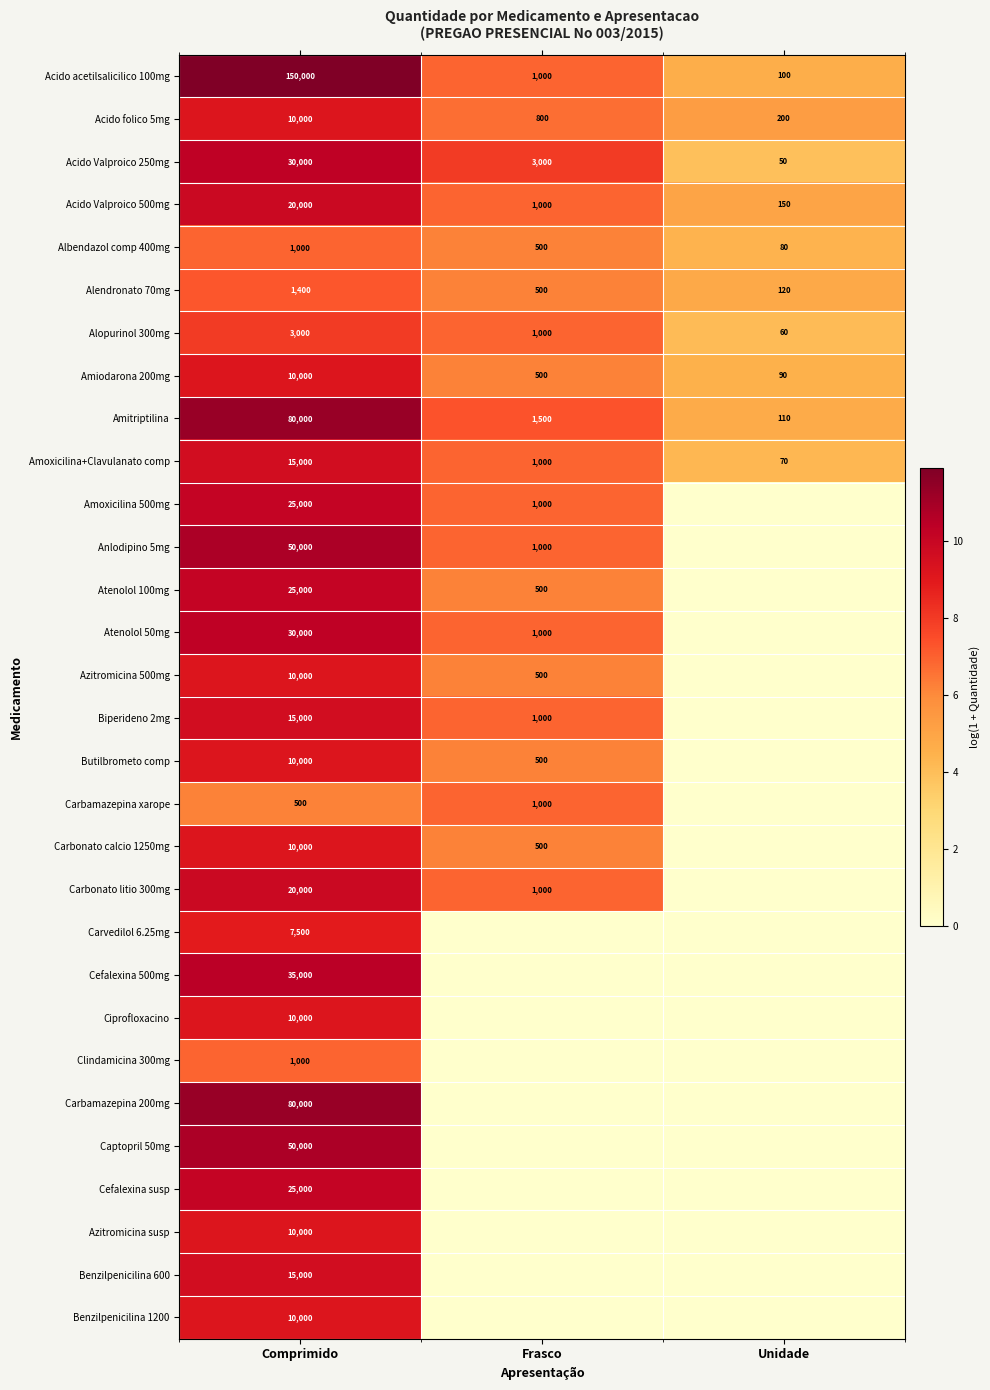

Which has a higher value, Frasco or Comprimido?

Comprimido